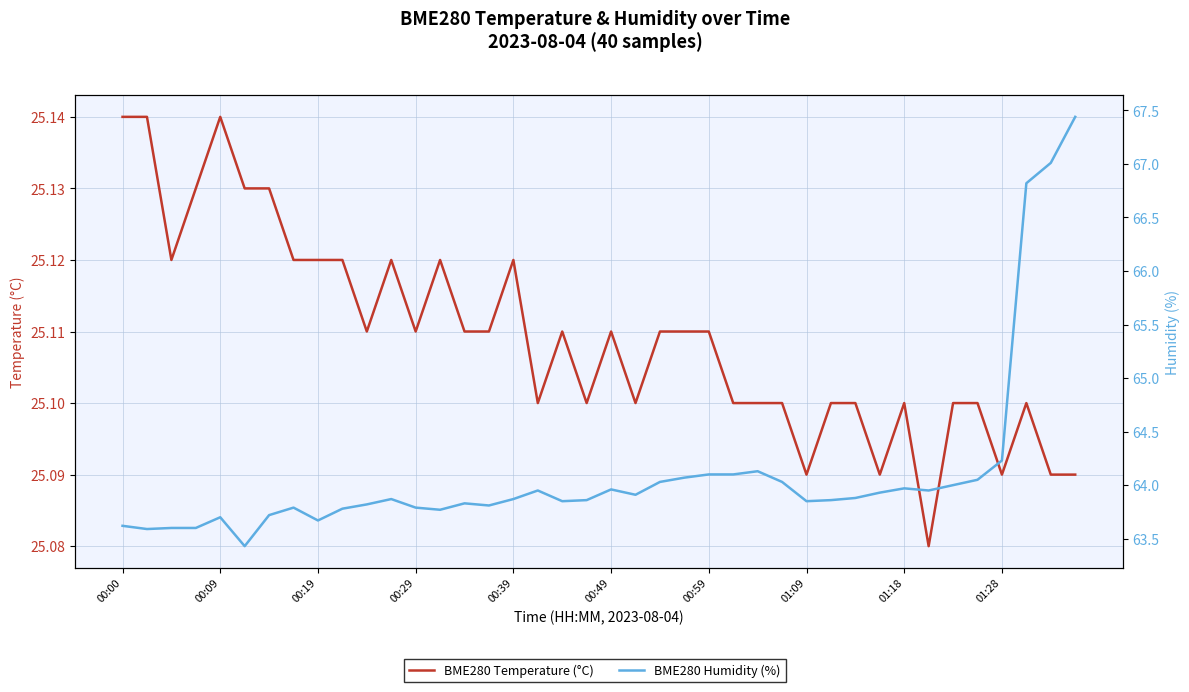

What is the value of the BME280 Temperature (°C) point at the 36th from the left?

25.1